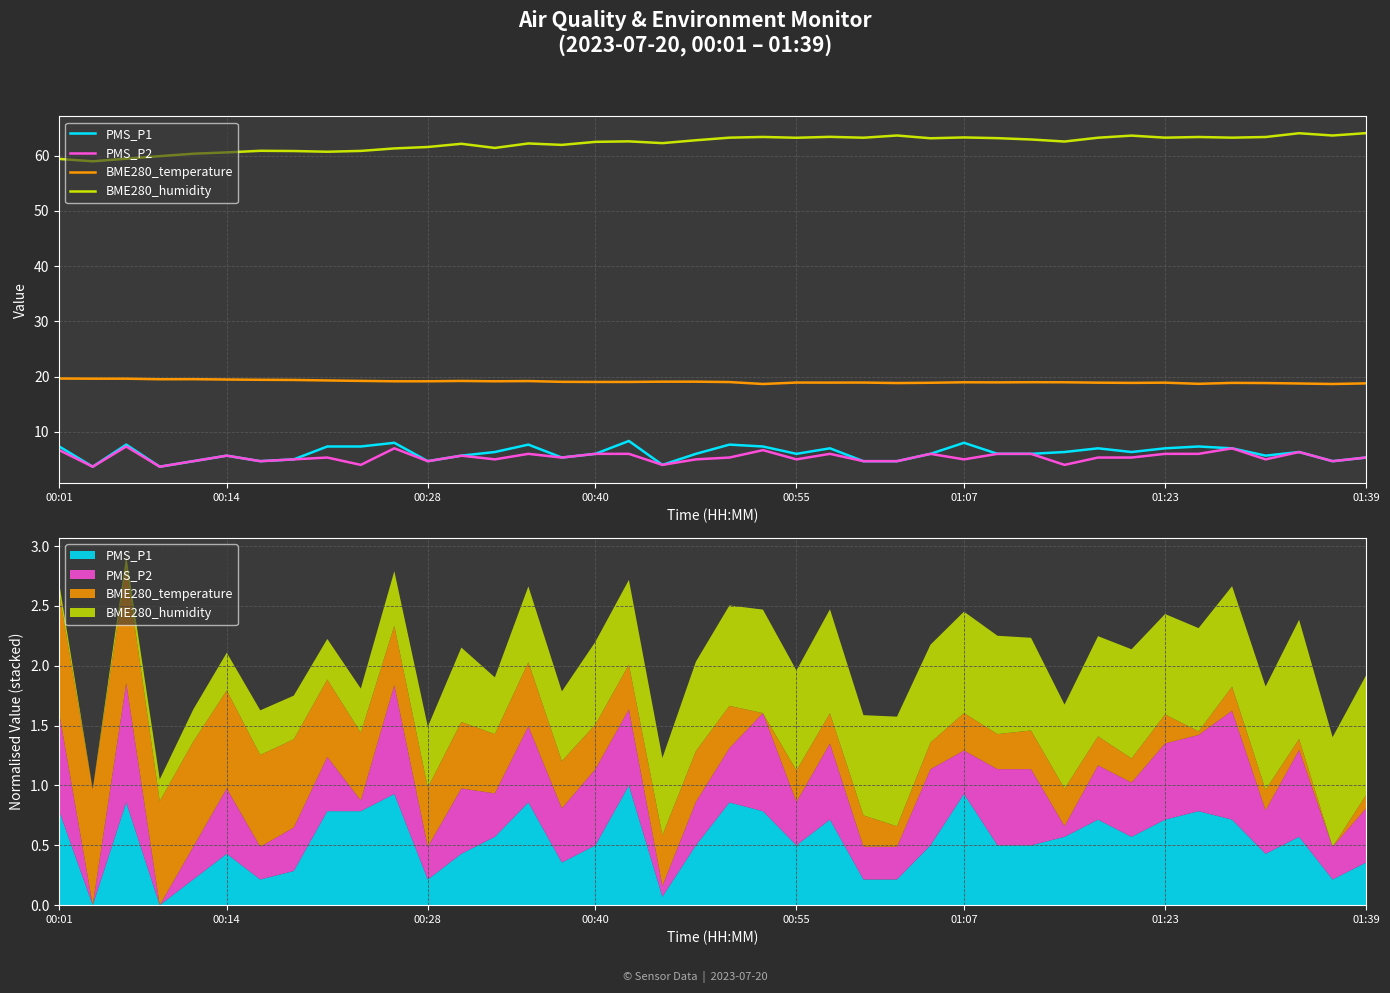

What is the total value across all series at 01:23?

95.2